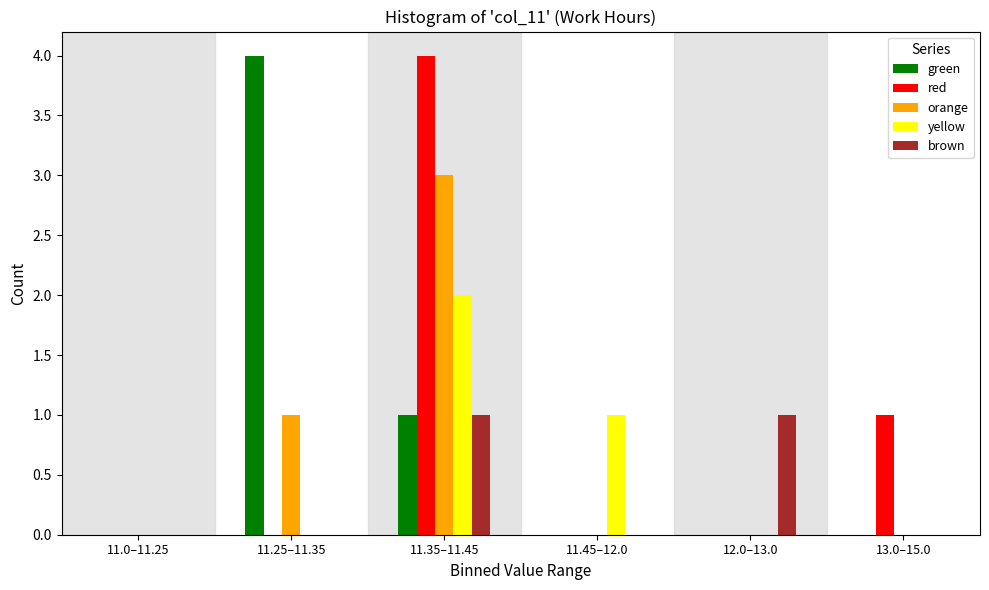

Reading left to right, list all the values displayed in this chart.

green: 11.0–11.25=0	11.25–11.35=4	11.35–11.45=1	11.45–12.0=0	12.0–13.0=0	13.0–15.0=0
red: 11.0–11.25=0	11.25–11.35=0	11.35–11.45=4	11.45–12.0=0	12.0–13.0=0	13.0–15.0=1
orange: 11.0–11.25=0	11.25–11.35=1	11.35–11.45=3	11.45–12.0=0	12.0–13.0=0	13.0–15.0=0
yellow: 11.0–11.25=0	11.25–11.35=0	11.35–11.45=2	11.45–12.0=1	12.0–13.0=0	13.0–15.0=0
brown: 11.0–11.25=0	11.25–11.35=0	11.35–11.45=1	11.45–12.0=0	12.0–13.0=1	13.0–15.0=0